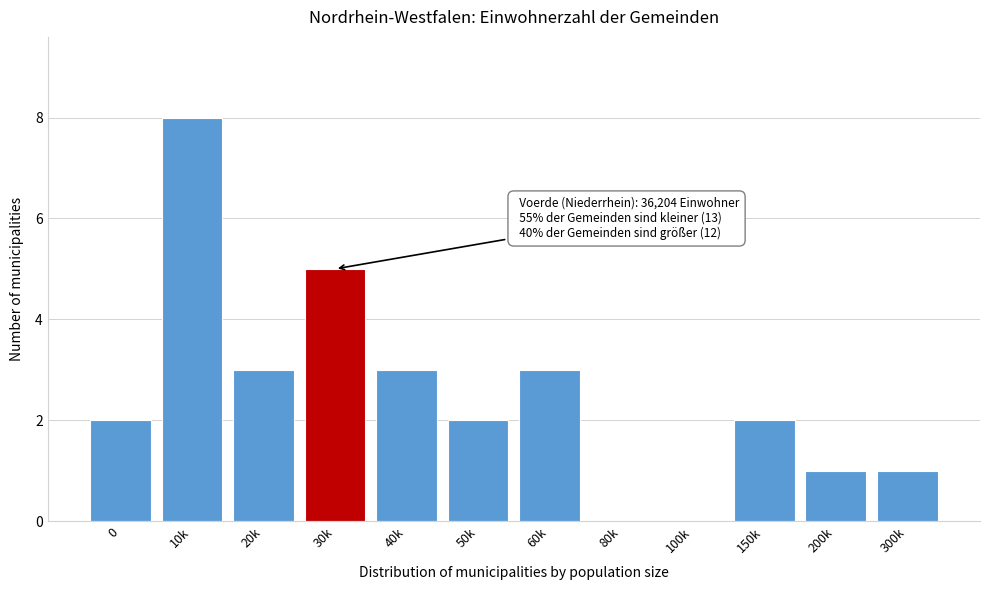

Reading left to right, list all the values displayed in this chart.

0=2	10k=8	20k=3	30k=5	40k=3	50k=2	60k=3	80k=0	100k=0	150k=2	200k=1	300k=1